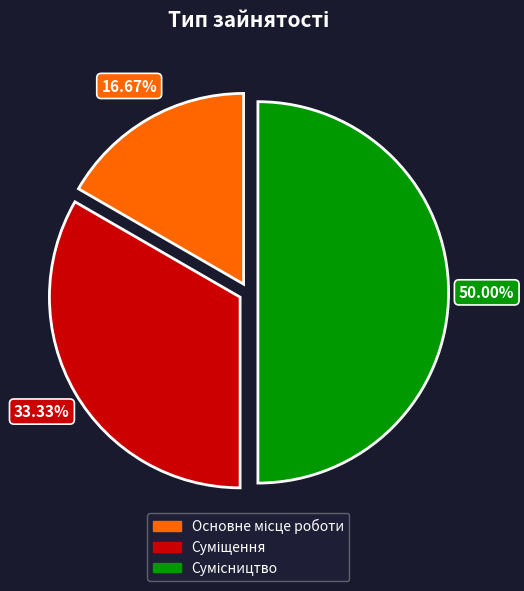

Is it true that Основне місце роботи is 17% of the pie?

True